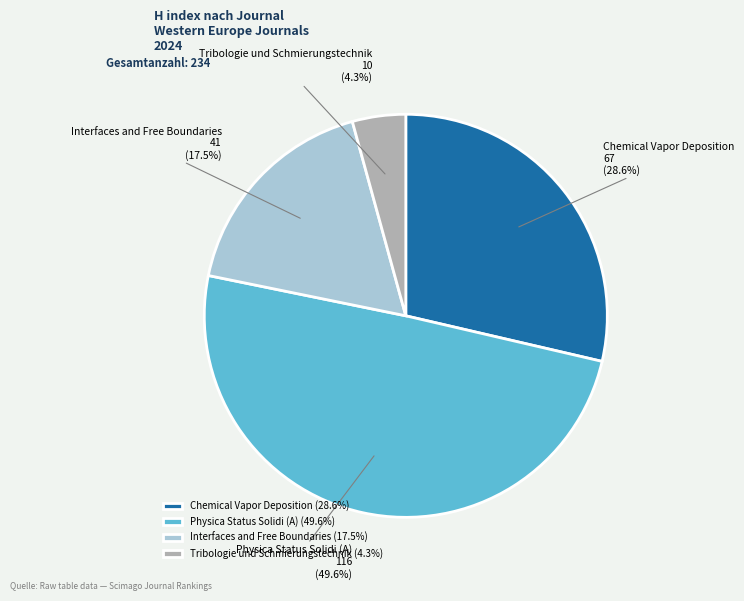

Which has a higher value, Physica Status Solidi (A) or Chemical Vapor Deposition?

Physica Status Solidi (A)